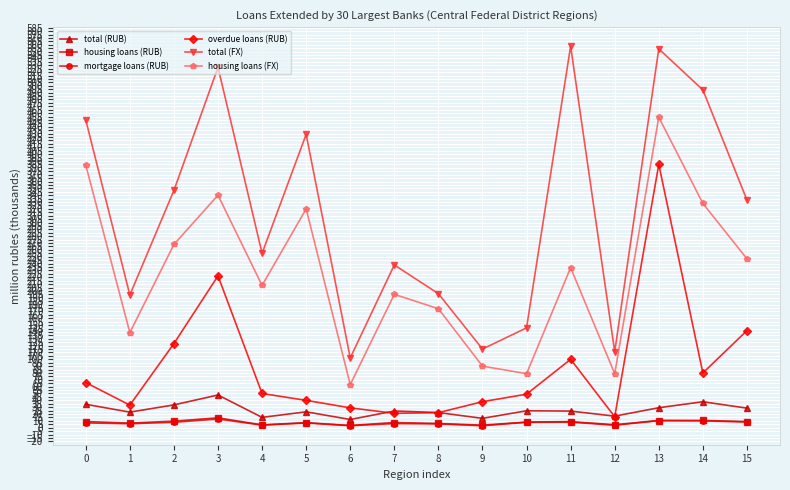

True or false: housing loans (RUB) and housing loans (FX) intersect in this chart.

False